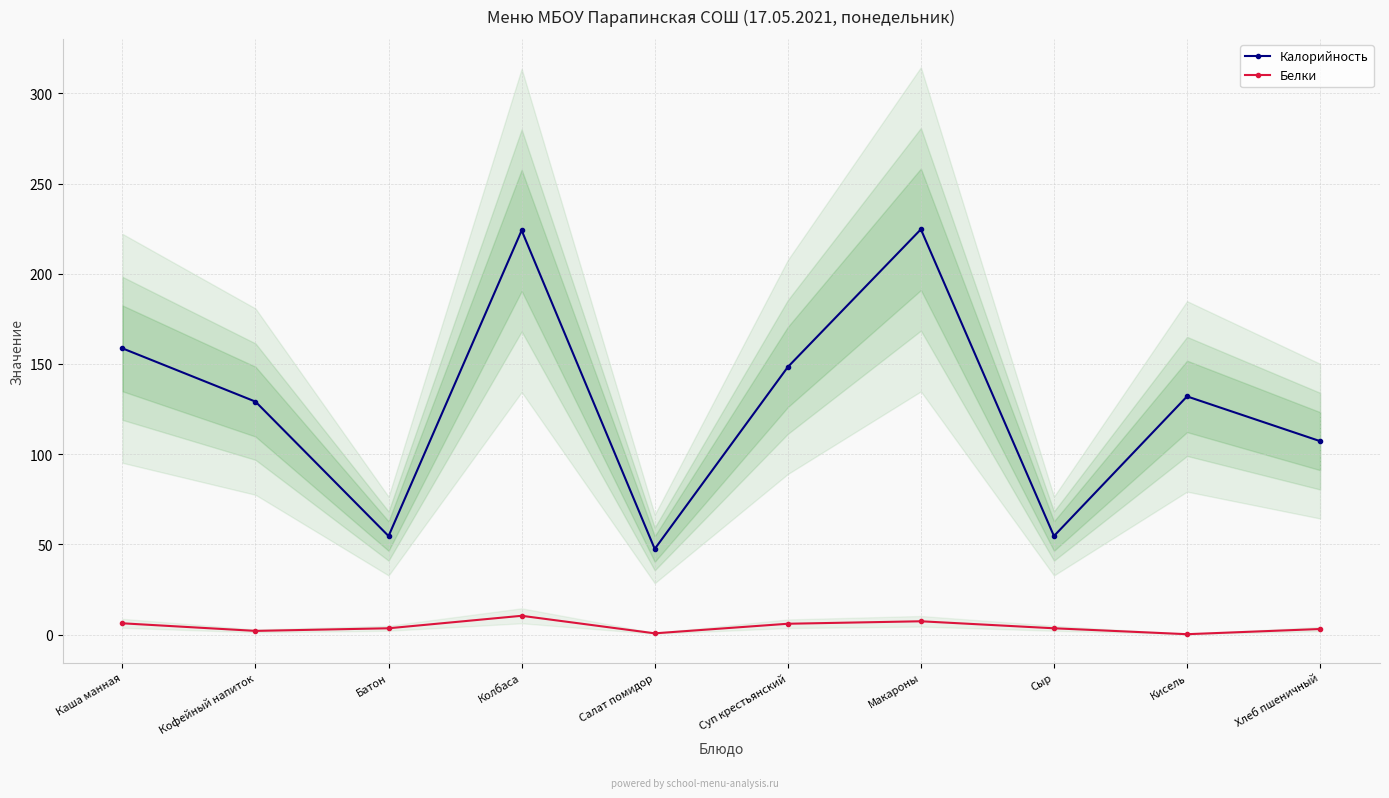

What is the value of the Белки point at the 9th from the left?

0.2